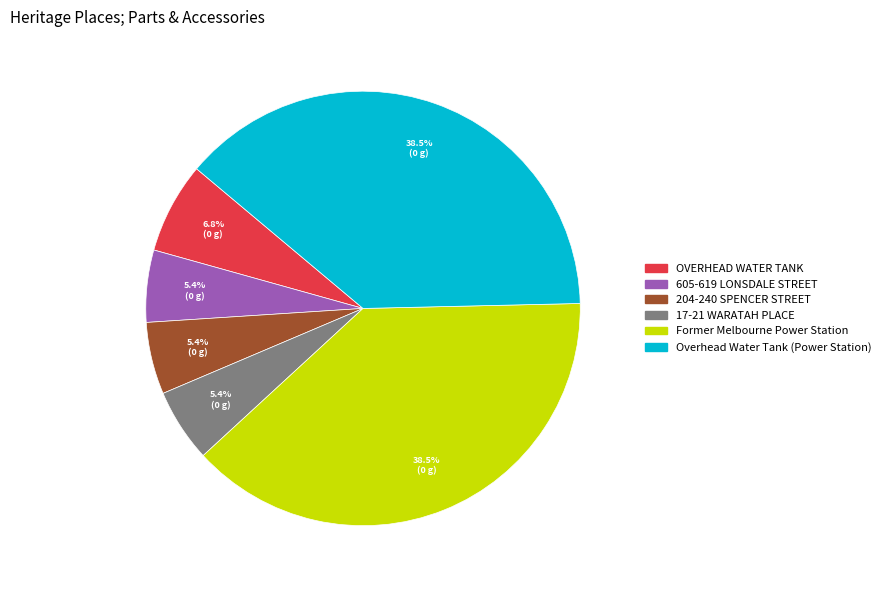

What is the ratio of the value at 204-240 SPENCER STREET to the value at OVERHEAD WATER TANK?

0.8